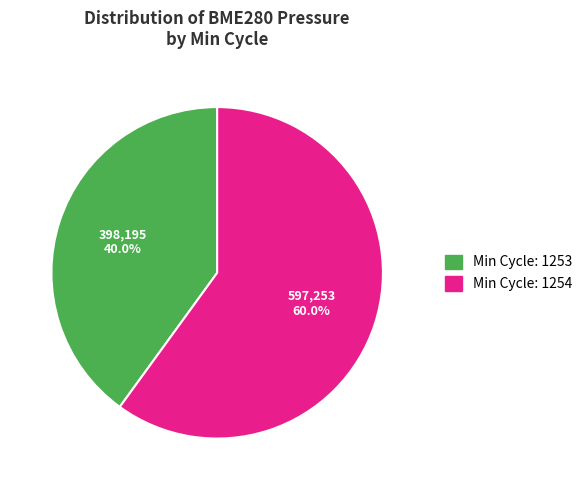

How many segments does this pie chart have?

2